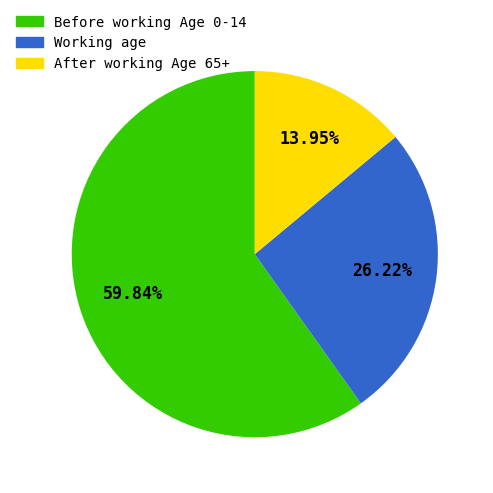

Rank the categories by value from highest to lowest.

Before working Age 0-14, Working age, After working Age 65+